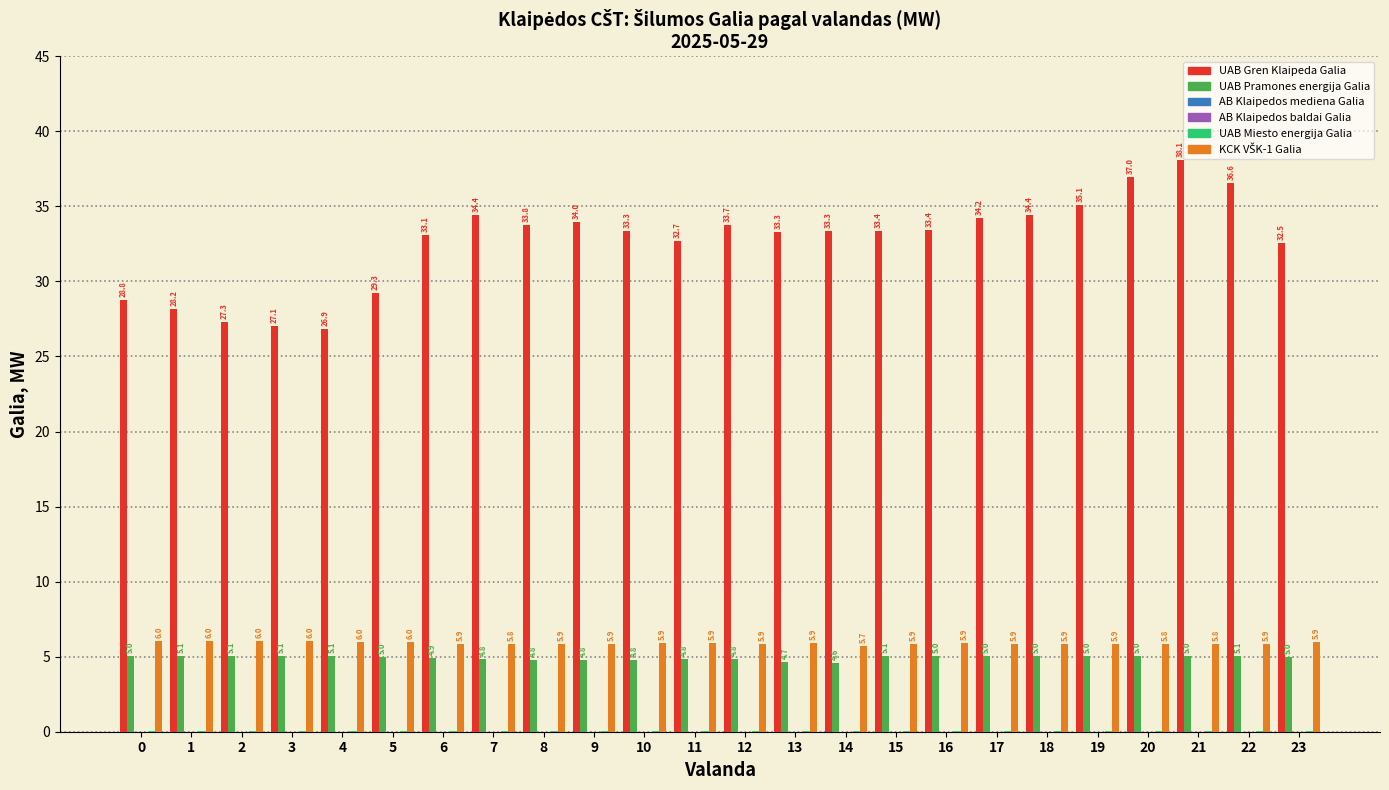

How many bars are there in each group?

6